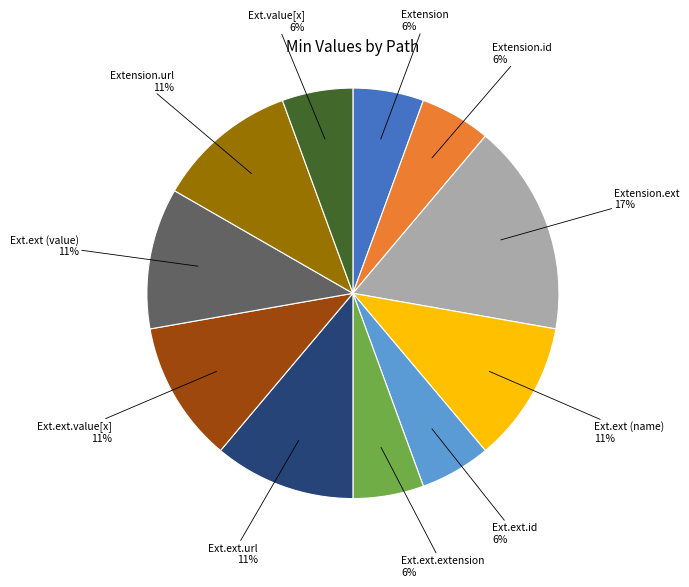

To the nearest percent, what is the average slice percentage?

9%